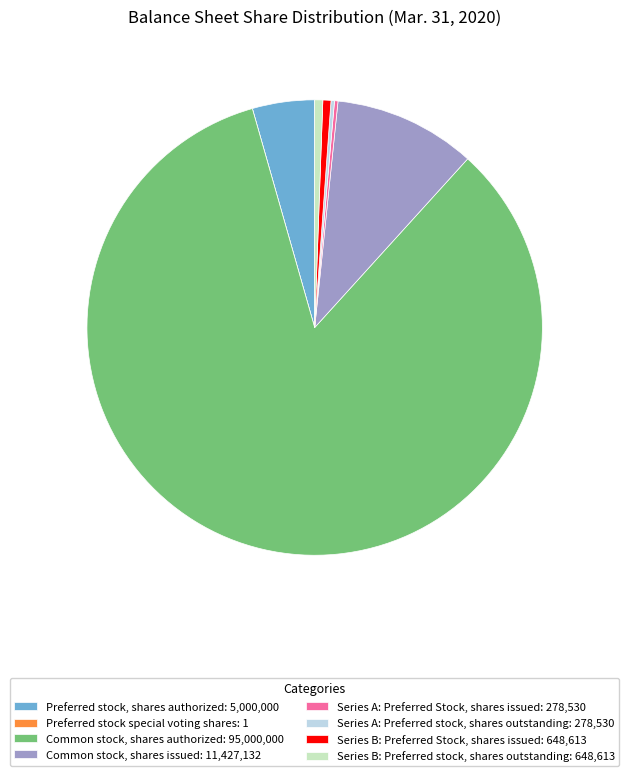

Do Common stock, shares issued: 11,427,132 and Series B: Preferred stock, shares outstanding: 648,613 together represent more than half of the pie?

No